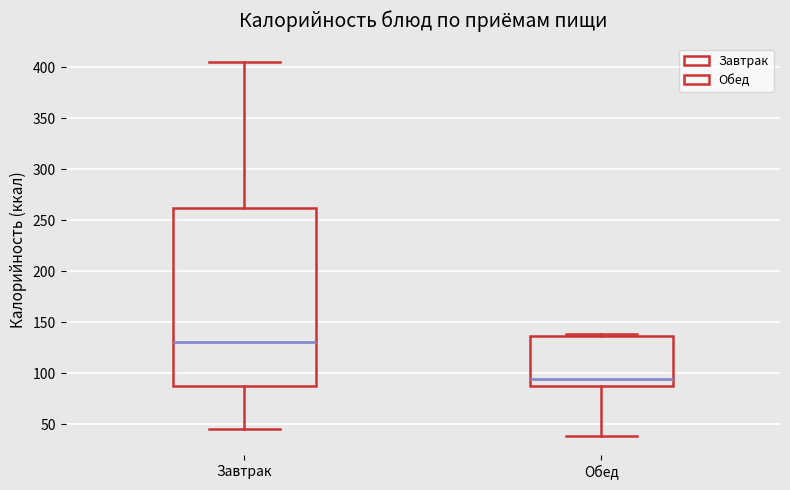

Where does the median line of the box for Обед sit on the y-axis? The values are not printed on the chart, so give them approximately, as read against the axis.

95